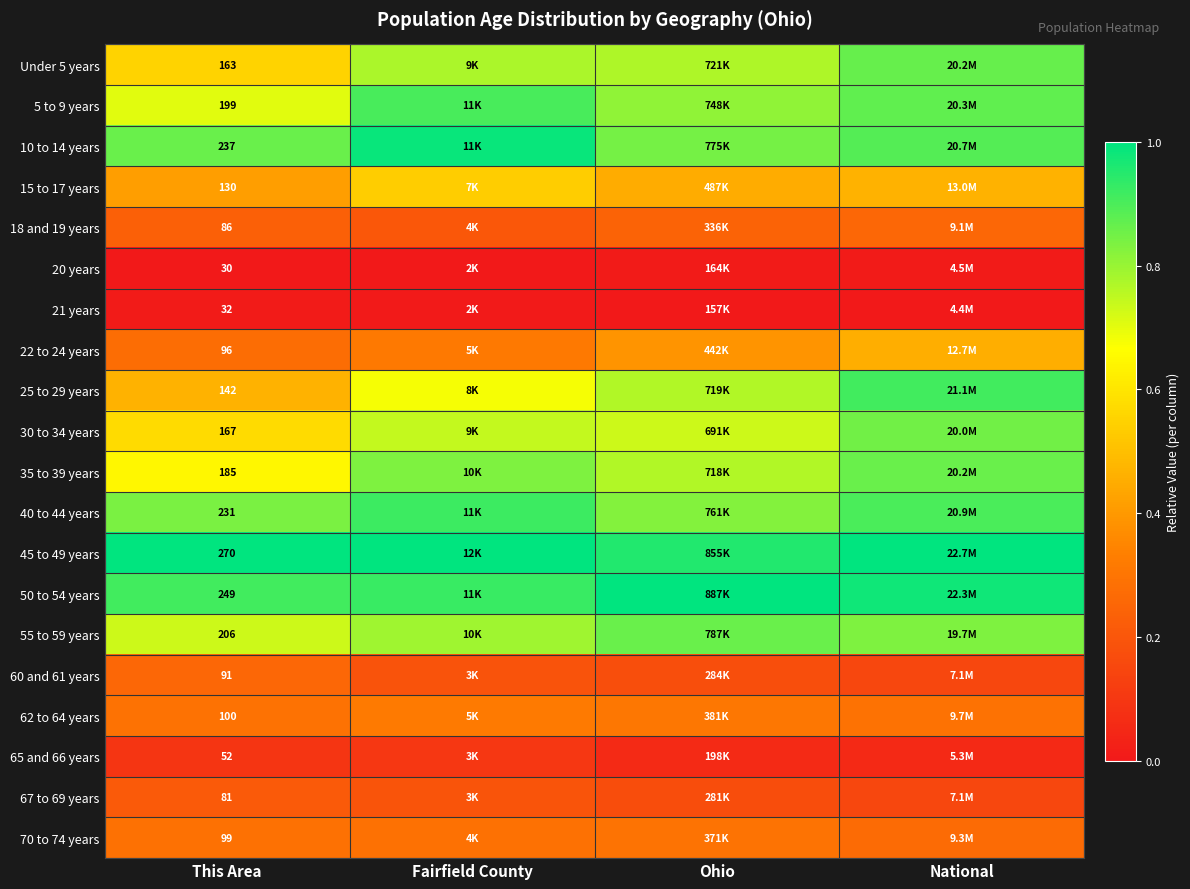

Rank the series by their maximum value, from highest to lowest.

45 to 49 years, 50 to 54 years, 10 to 14 years, 40 to 44 years, 25 to 29 years, 5 to 9 years, Under 5 years, 55 to 59 years, 35 to 39 years, 30 to 34 years, 15 to 17 years, 22 to 24 years, 62 to 64 years, 70 to 74 years, 18 and 19 years, 60 and 61 years, 67 to 69 years, 65 and 66 years, 20 years, 21 years